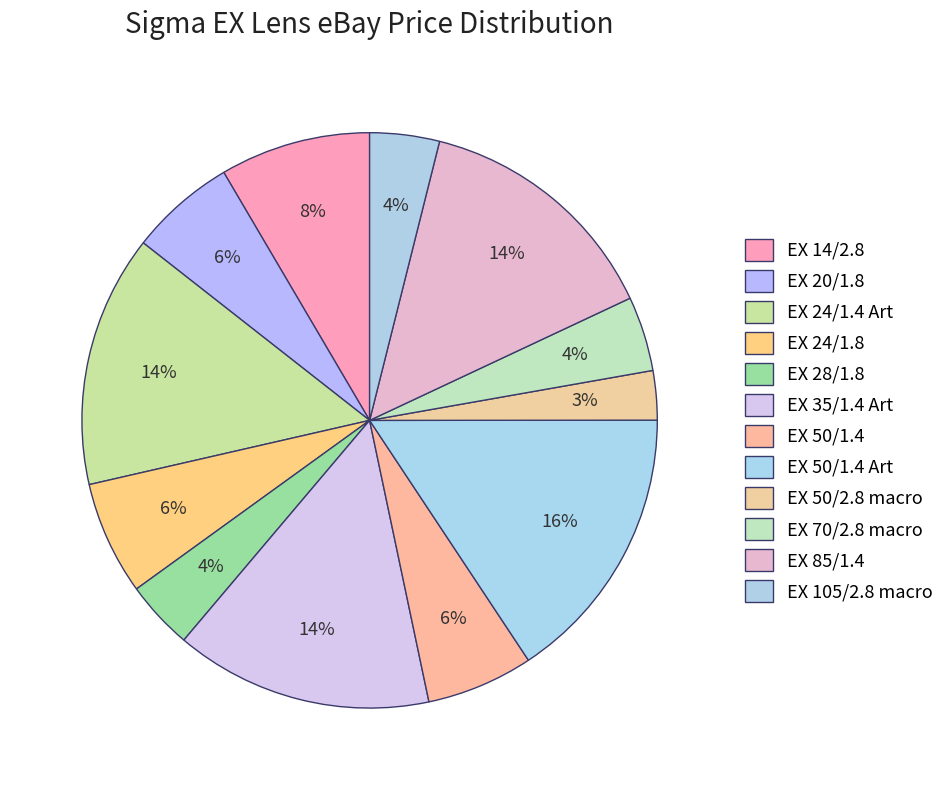

How many segments does this pie chart have?

12